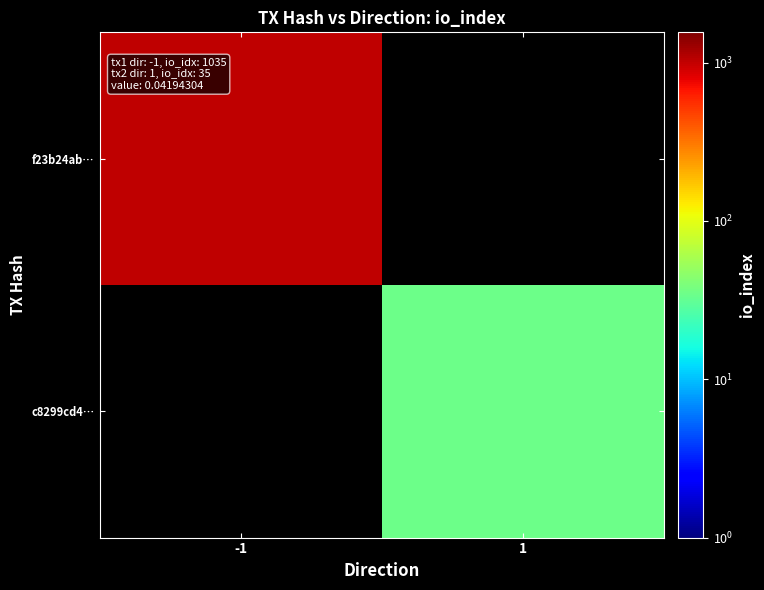

Between 1 and -1, which is larger?

-1